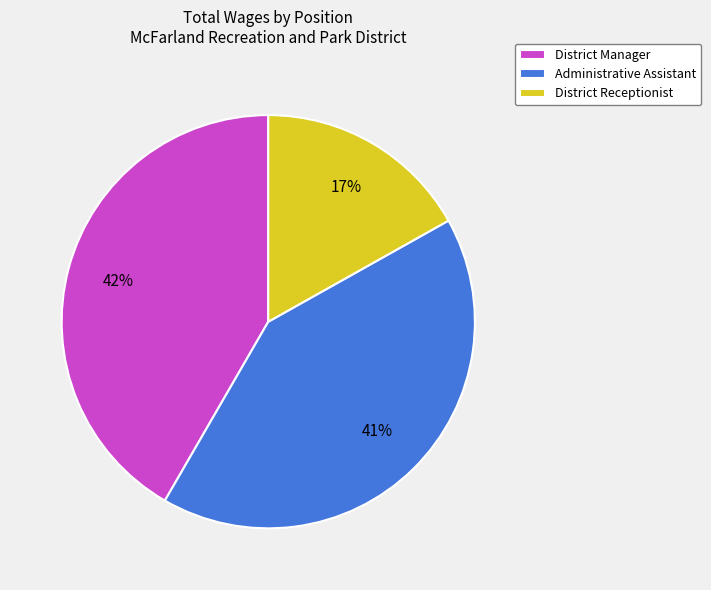

The Administrative Assistant slice represents 41% of the pie. True or false?

True